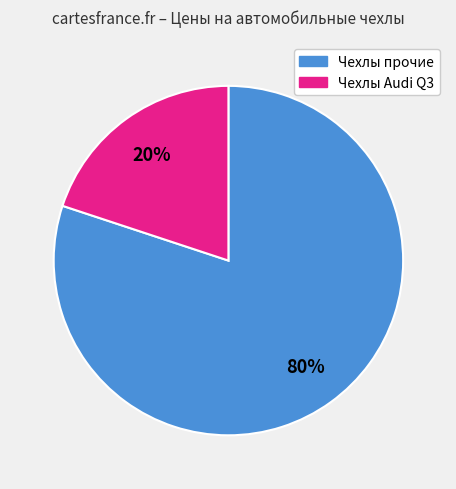

Combined, do Чехлы прочие and Чехлы Audi Q3 account for over 50%?

Yes